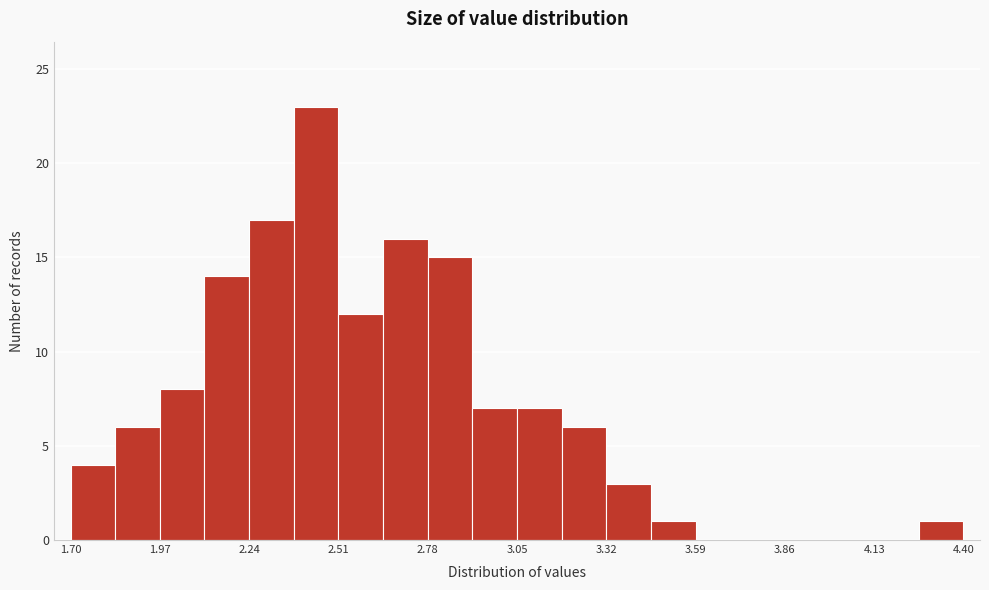

Around what value on the x-axis is the tallest bar? Give the approximate position of its centre, as read against the axis.

2.45